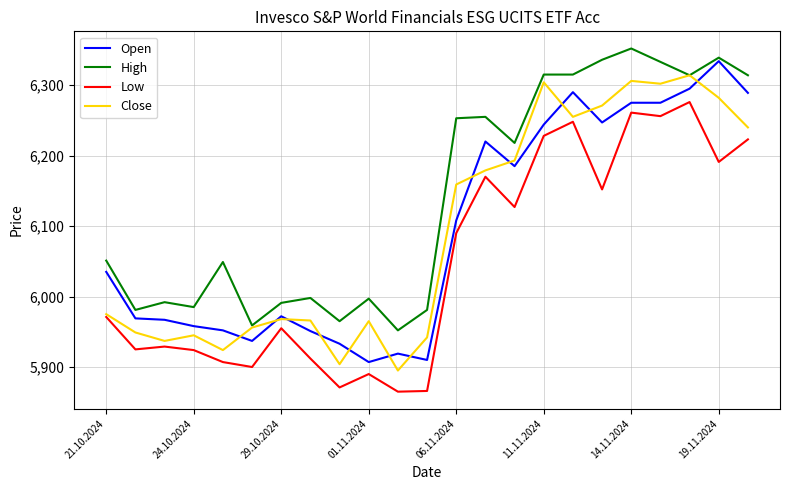

Which series has the largest total across all categories?

High